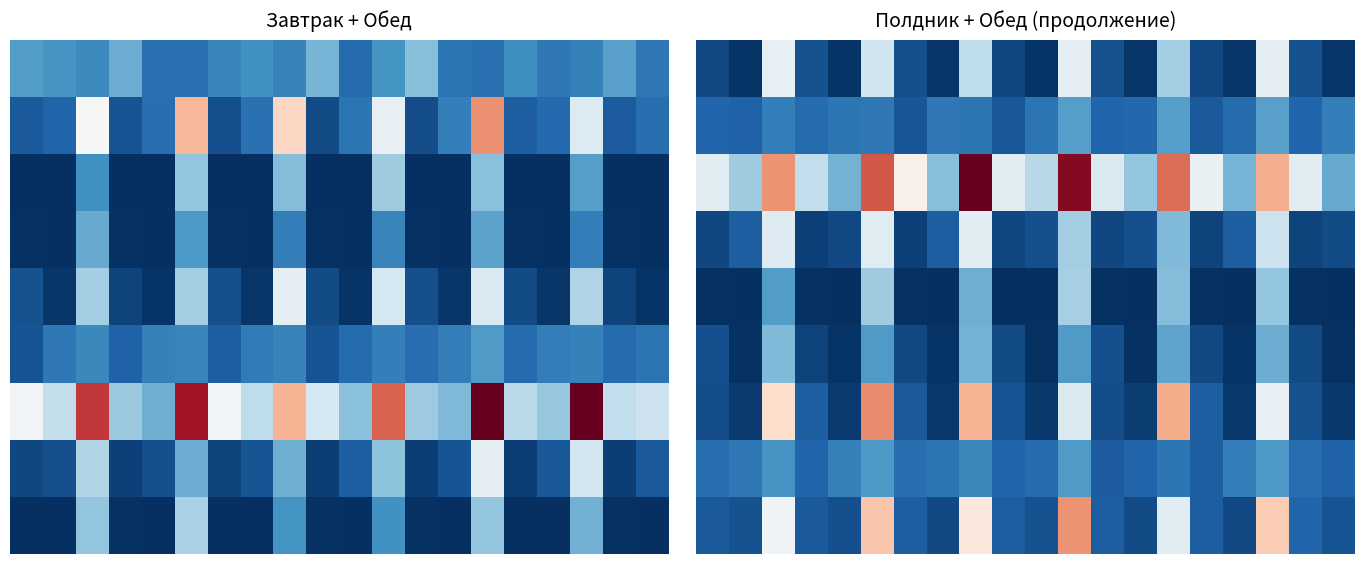

How many categories are shown in the chart?

20